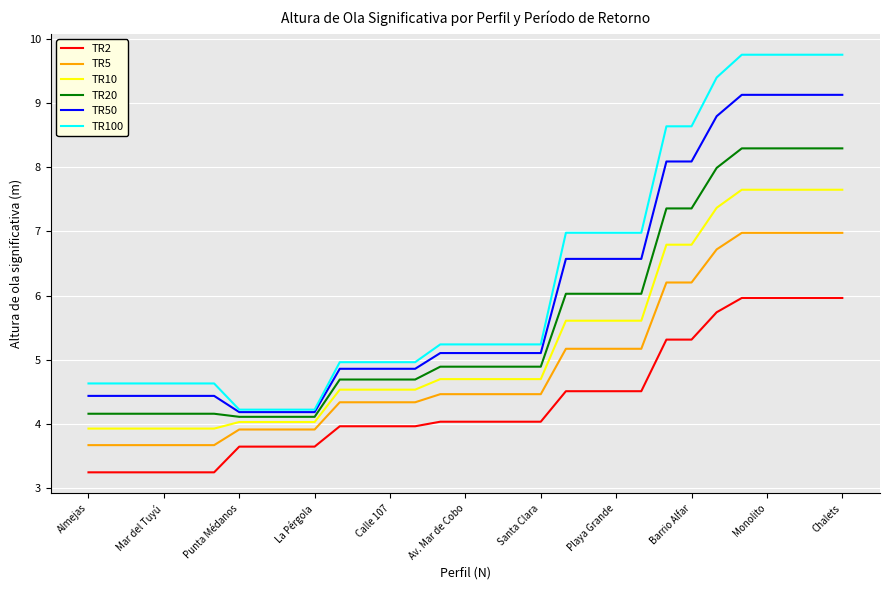

Which series has the largest range (max minus min)?

TR100